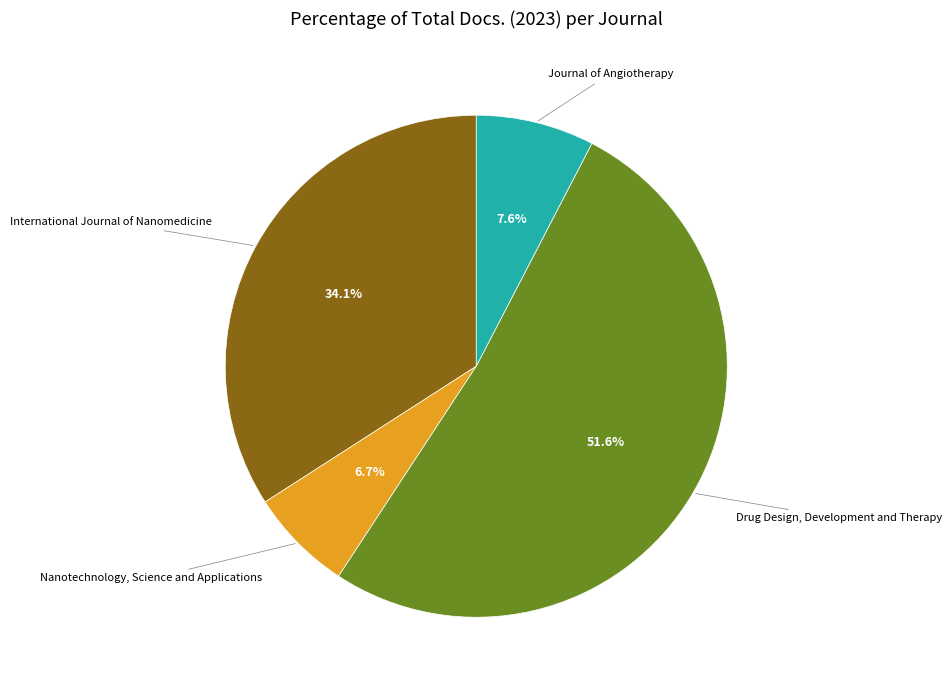

Is there a majority slice in this chart?

Yes